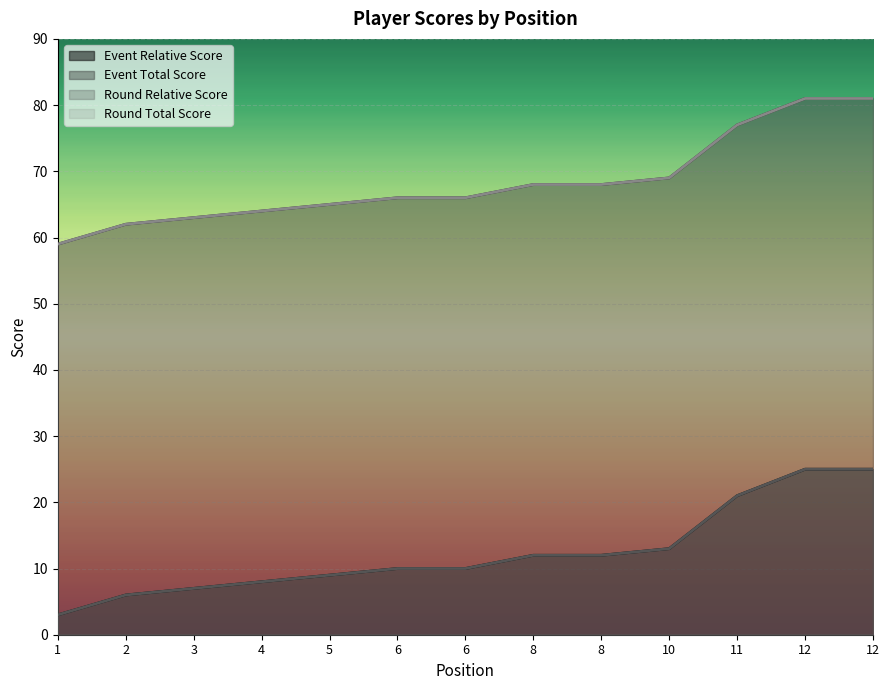

Is it true that round_relative_score equals 21 at 11?

True